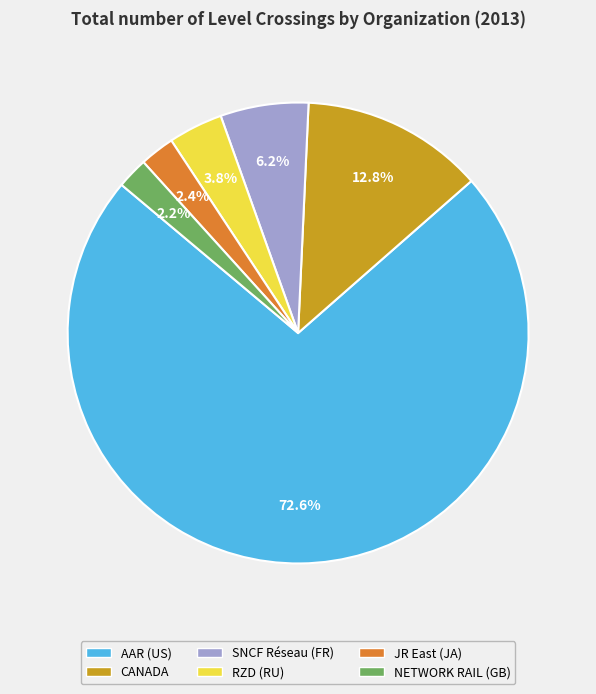

Between JR East (JA) and AAR (US), which is larger?

AAR (US)